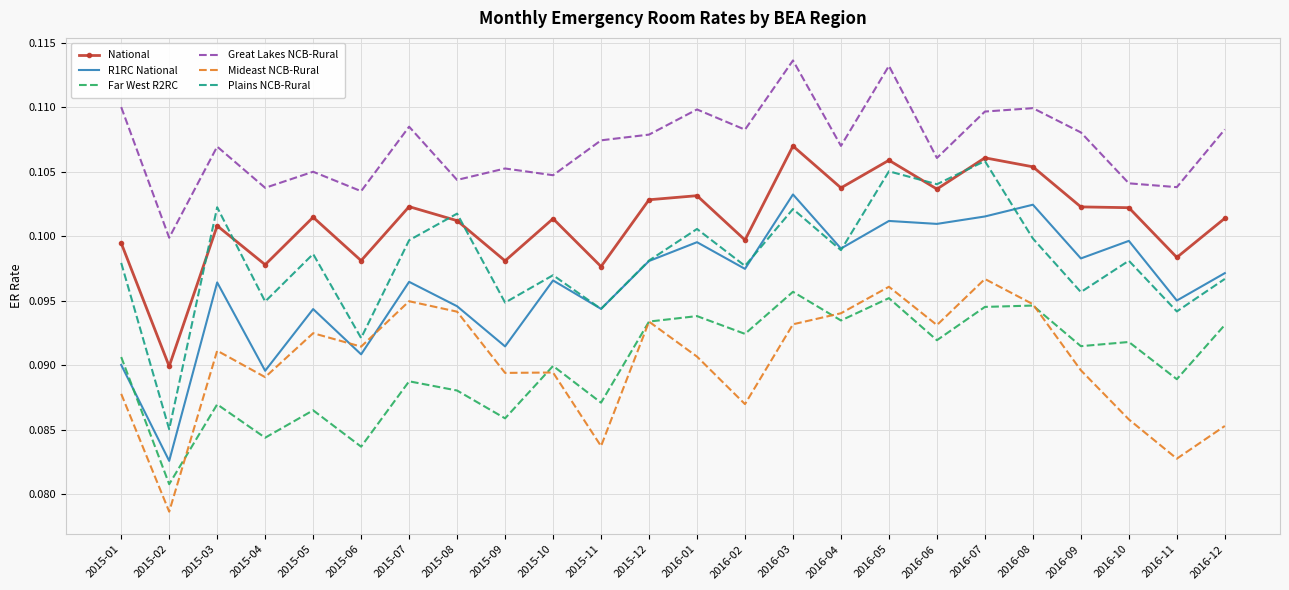

Where is Great Lakes NCB-Rural nearest to the value 0?

2015-02